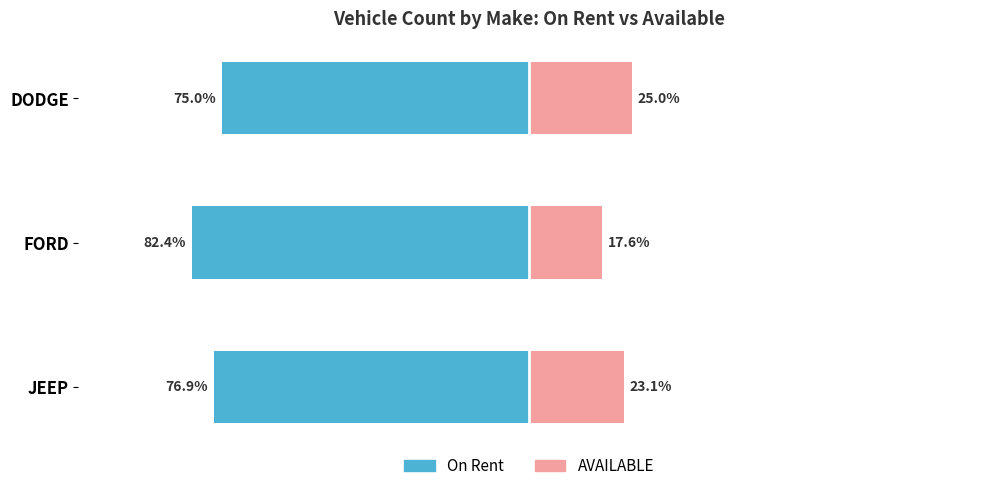

Which series has the widest spread of values?

AVAILABLE